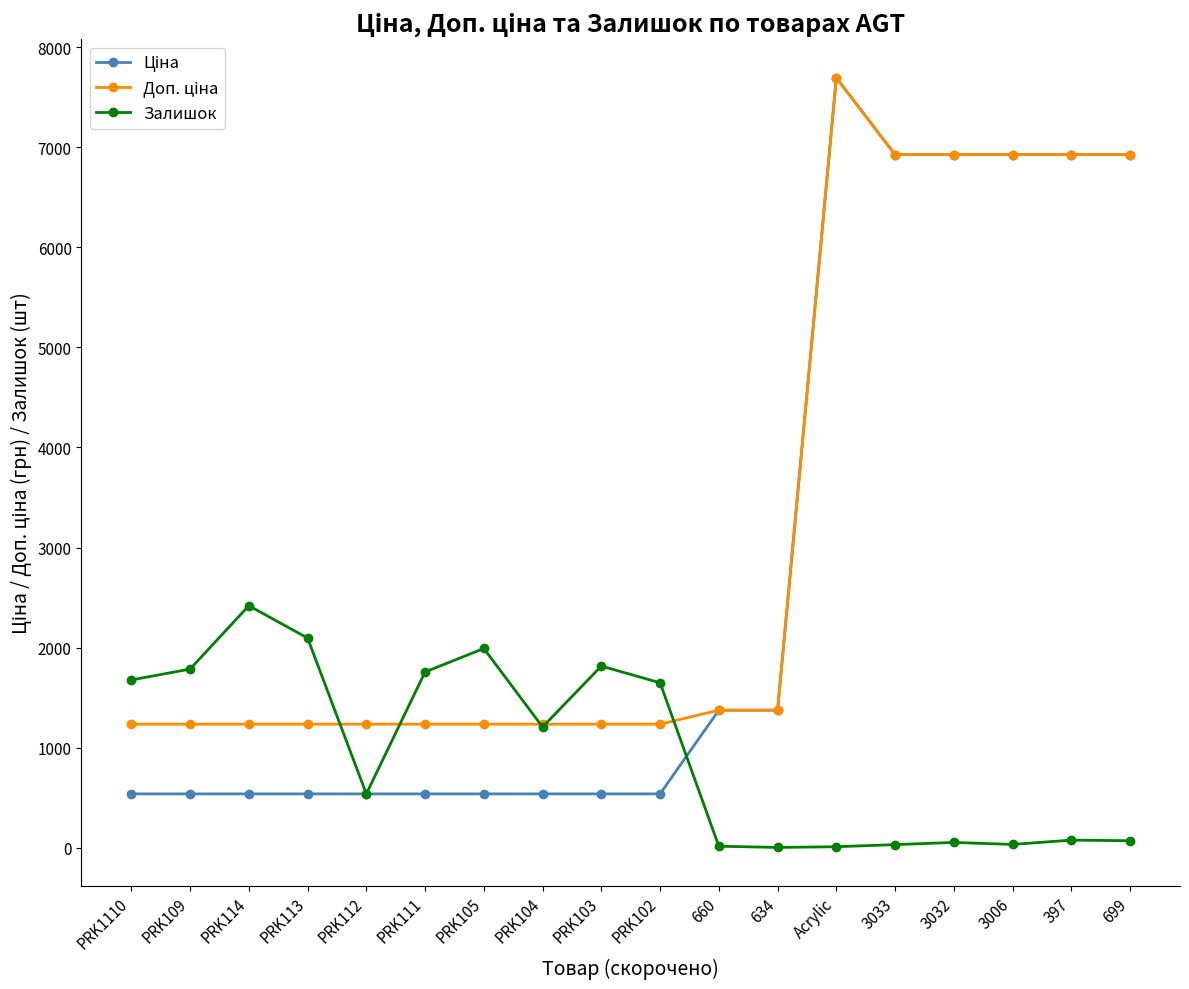

At which category is the sum across all series the highest?

Acrylic